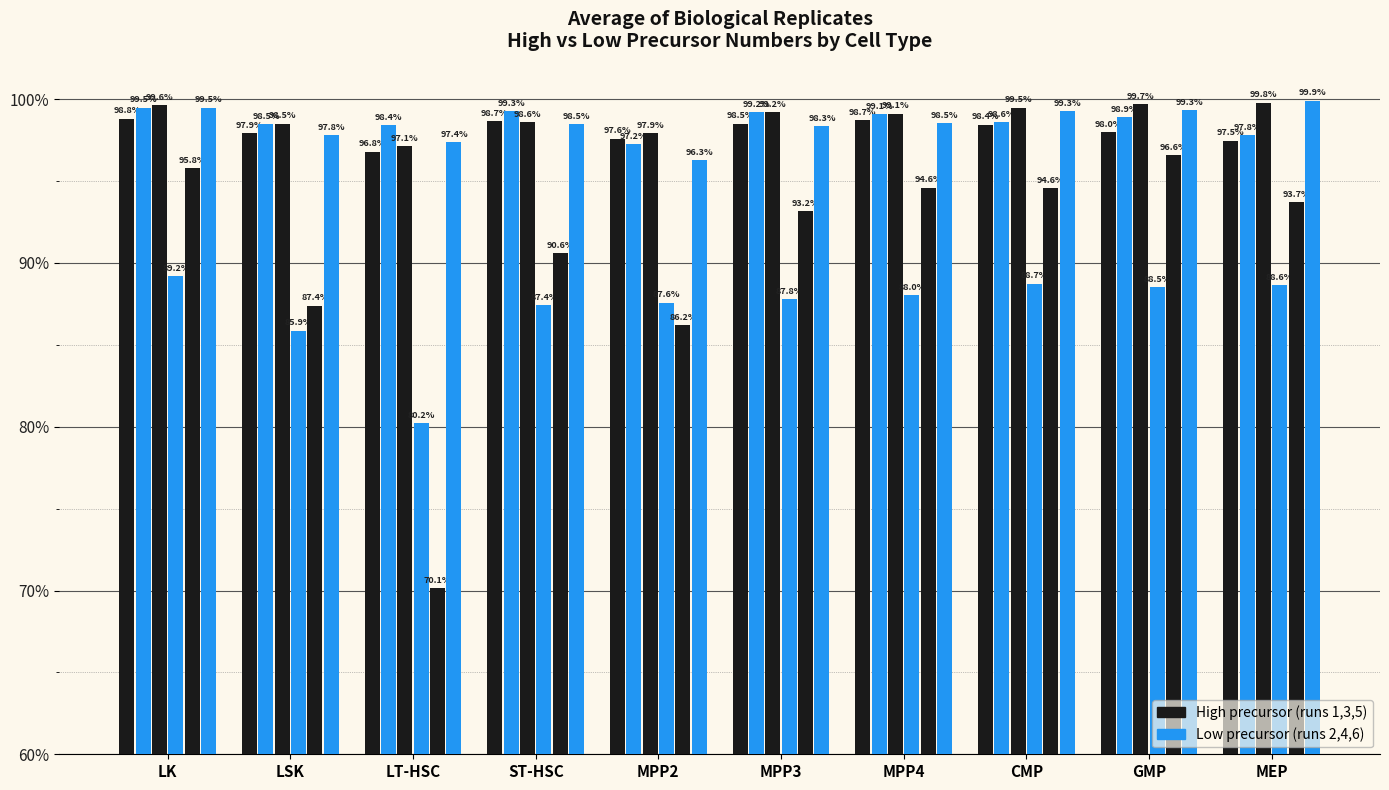

What position from the right is MPP2?

6